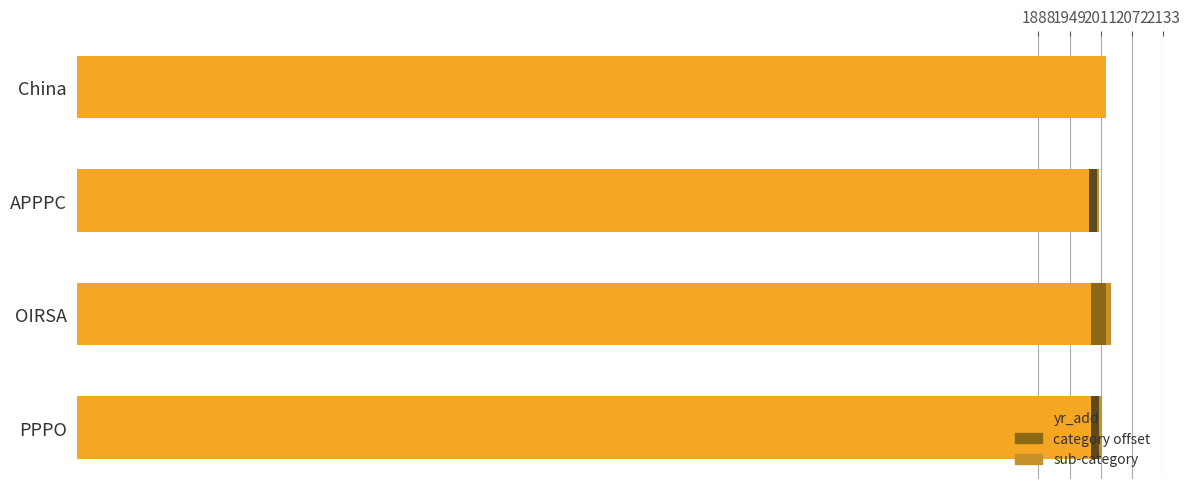

The value of yr_add at APPPC is 1988. True or false?

True